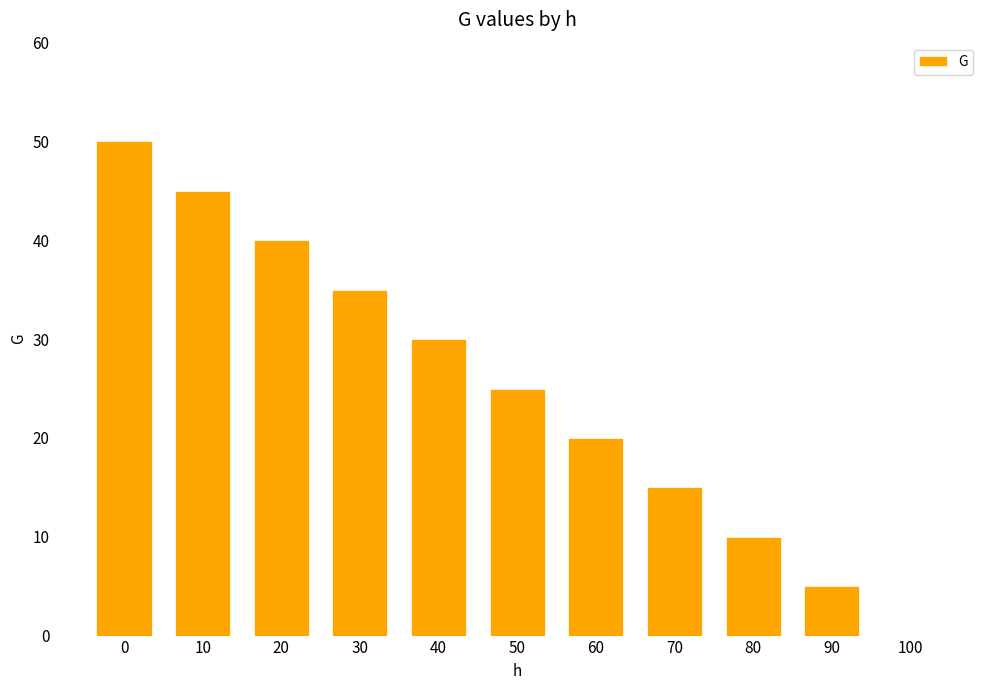

The chart shows a value of 0 at 100. True or false?

True